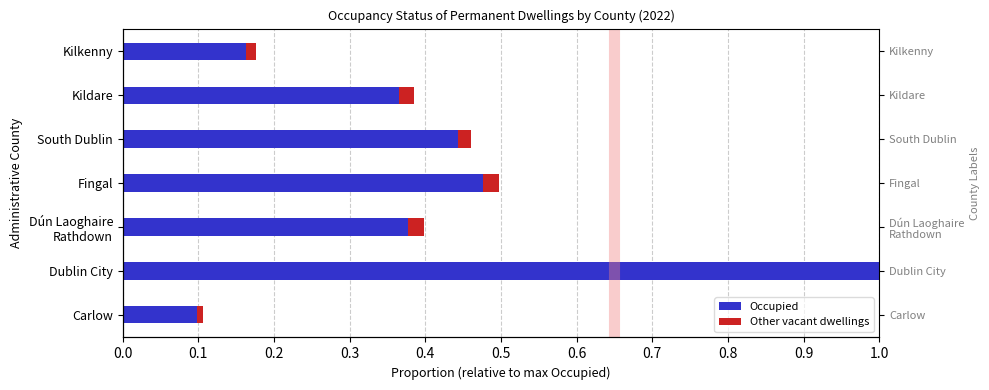

At how many categories does at least one series exceed 0?

7